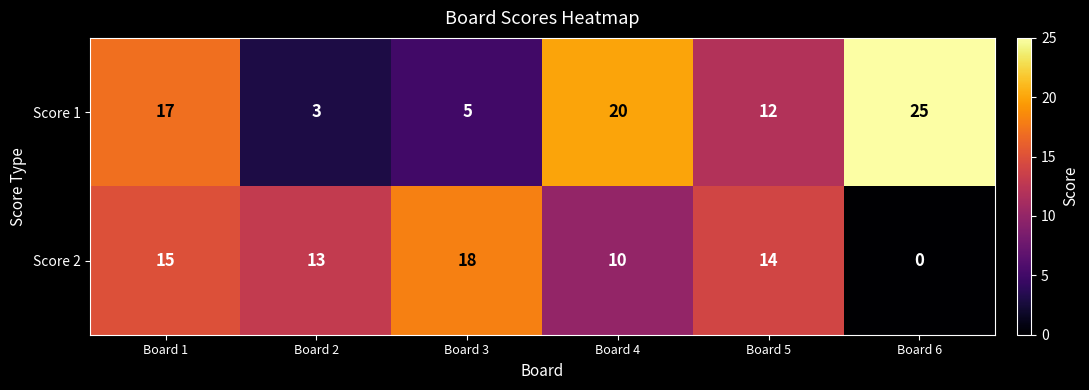

Is the value of Score 2 at Board 5 greater than the value of Score 1 at Board 3?

Yes